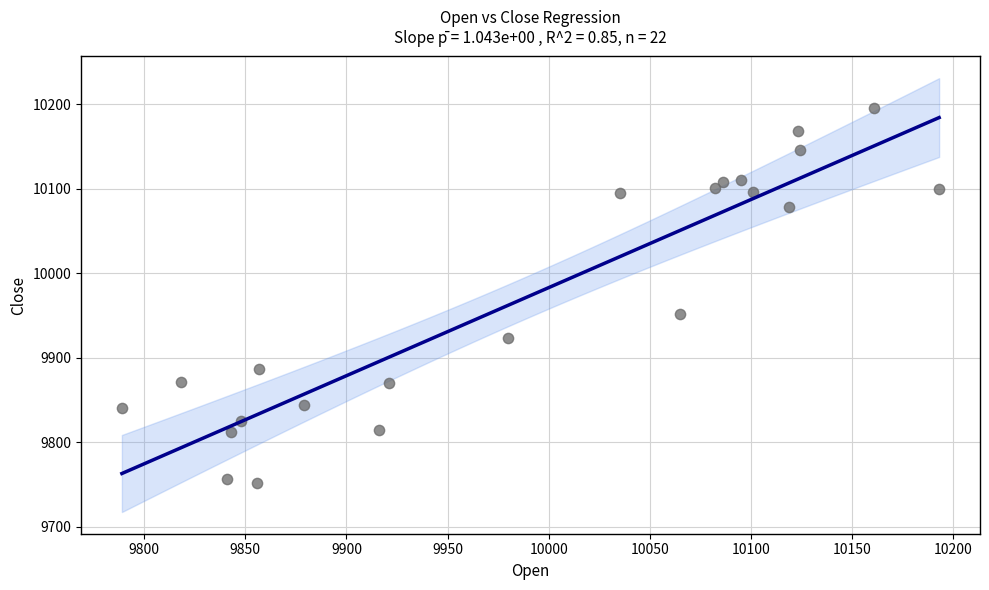

What Y value in the scatter plot is closest to 9974?

9952